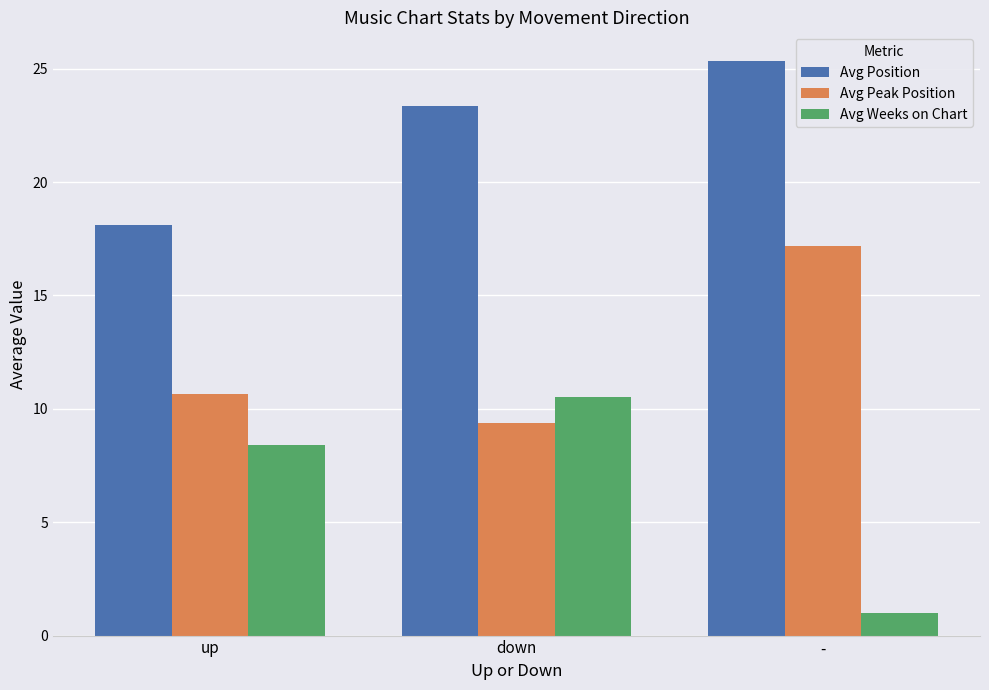

What is the minimum value shown in the chart?

1.0